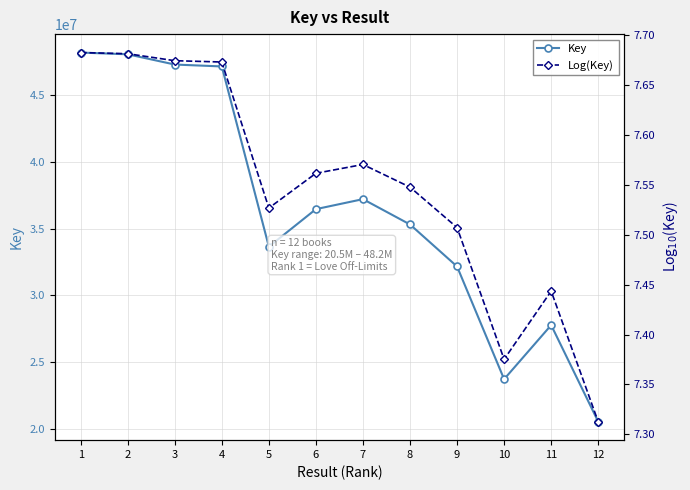

Count the Log(Key) values in the range 7 to 8.

12